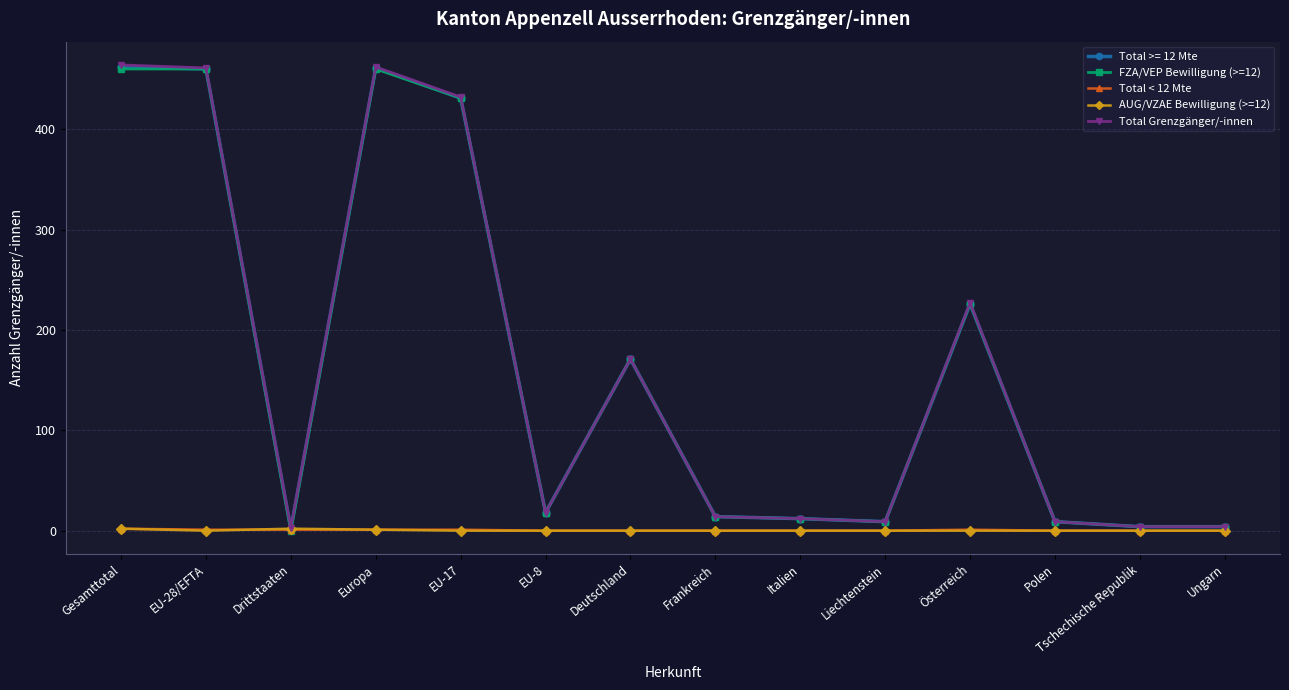

At which label is Total Grenzgänger/-innen closest to 233?

Österreich